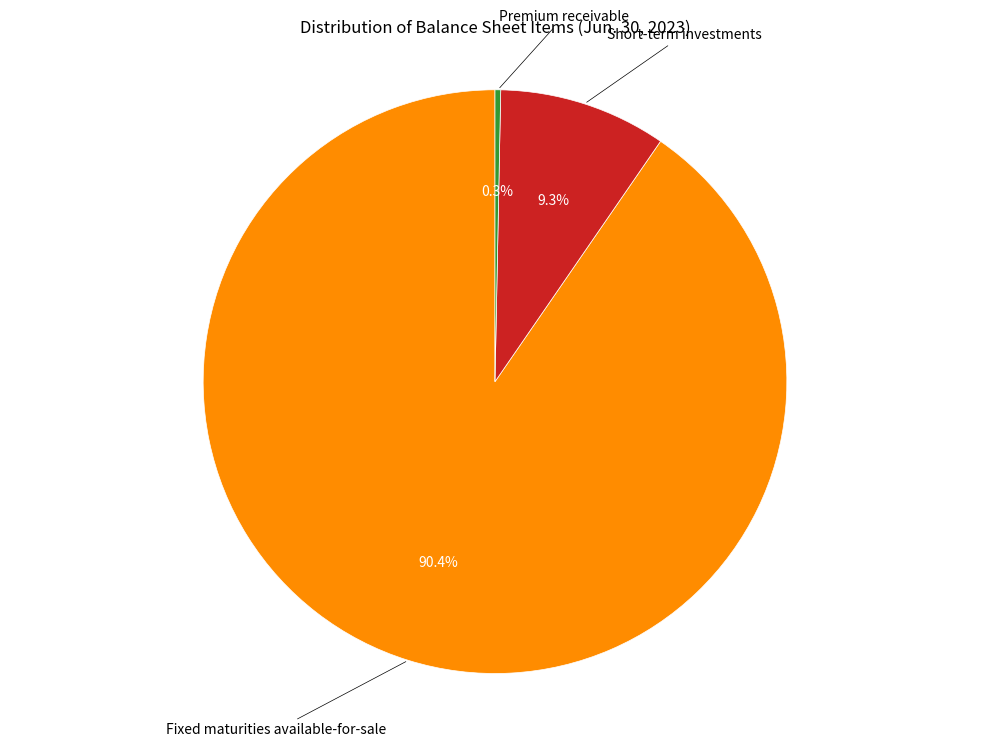

How many slices are in this pie chart?

3